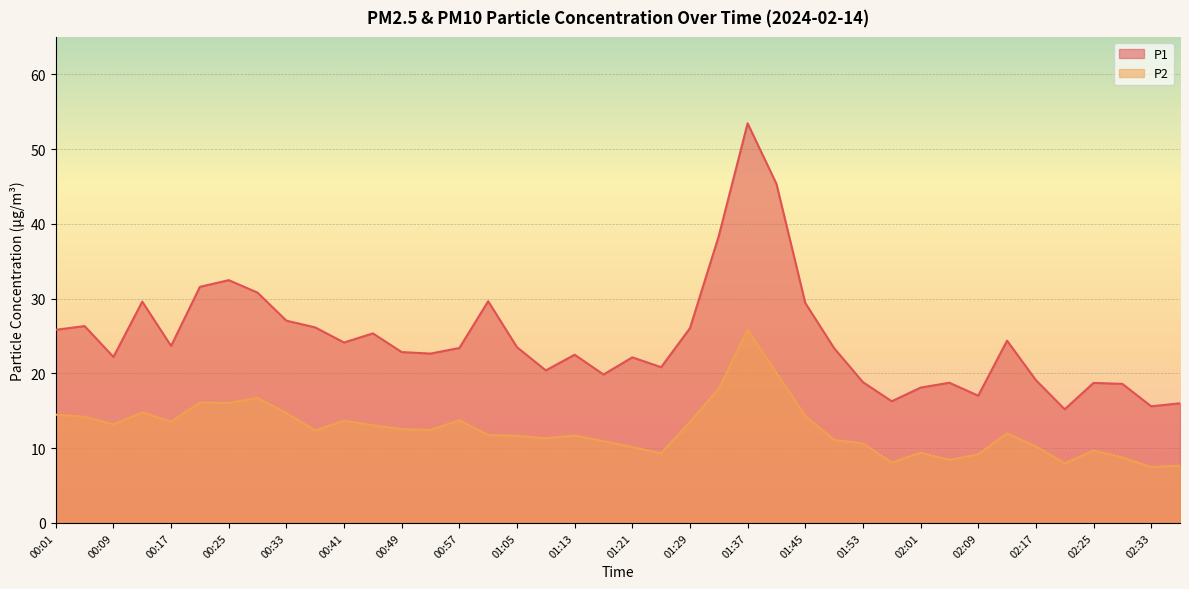

What is the label of the 36th point from the right?

00:17